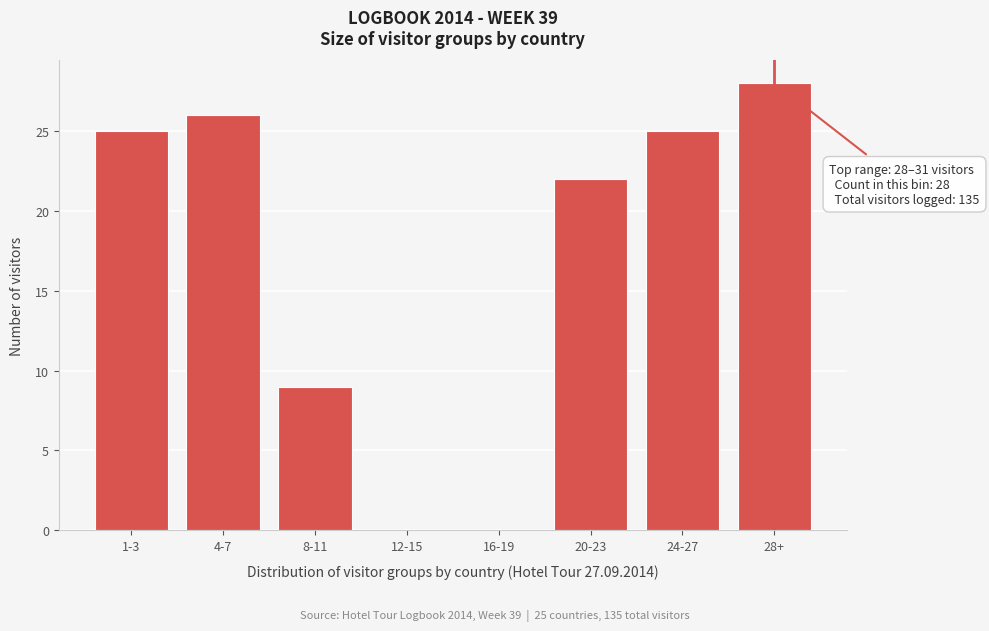

Reading right to left, transcribe all the data shown in this chart.

28+=28	24-27=25	20-23=22	16-19=0	12-15=0	8-11=9	4-7=26	1-3=25